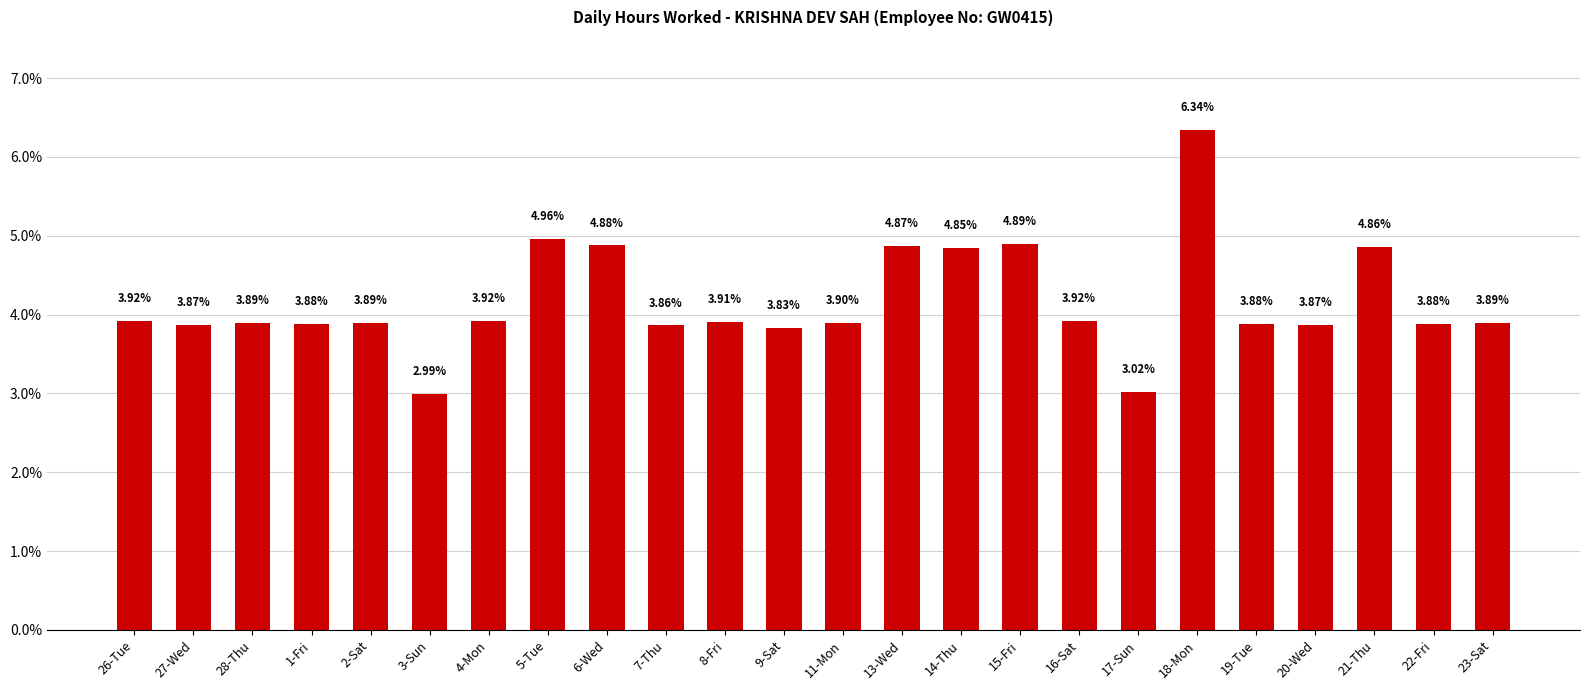

Between 15-Fri and 8-Fri, which is larger?

15-Fri